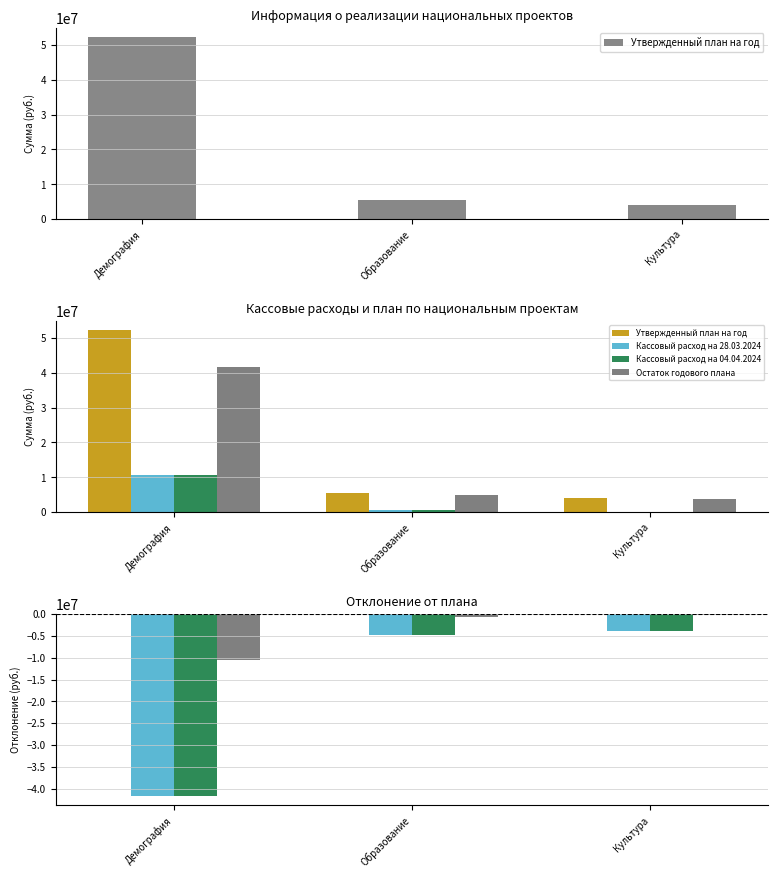

Reading left to right, transcribe all the data shown in this chart.

Утвержденный план на год: 0.0	0.0	0.0
Кассовый расход на 28.03.2024: -41723303.9	-4846156.3	-3866930.2
Кассовый расход на 04.04.2024: -41723303.9	-4846156.3	-3866930.2
Остаток годового плана: -10531205.5	-612081.9	-106326.4